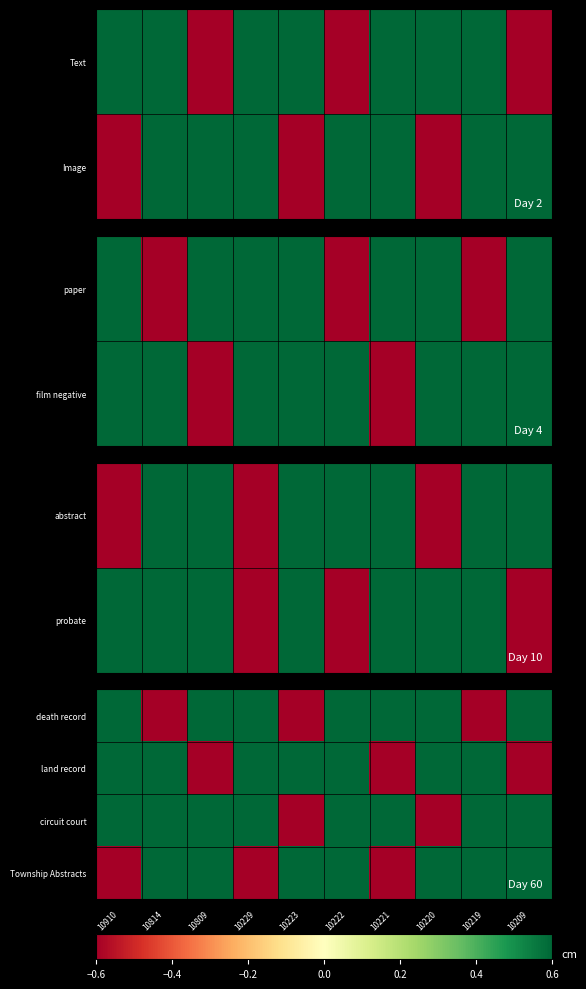

Where is death record nearest to the value 0?

10910